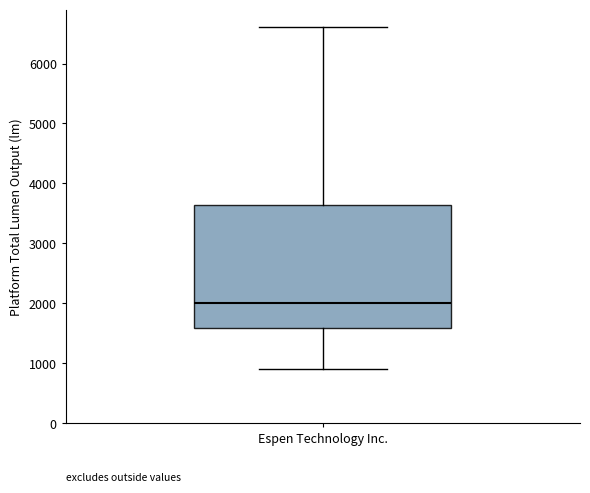

Transcribe this box plot: give where the median line is, the range the box spans, and where the two whiskers end, as read against the y-axis. The values are not printed on the chart, so give them approximately, as read against the axis.

median 2000, box 1600 to 3600, whiskers 900 to 6600